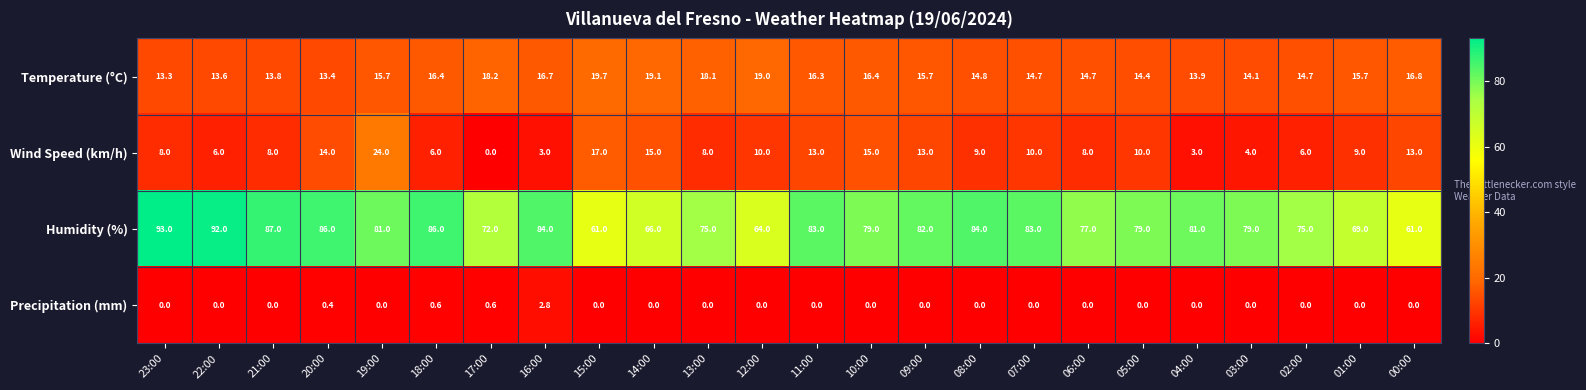

What is the highest value of the Temperature (°C) series?

19.7